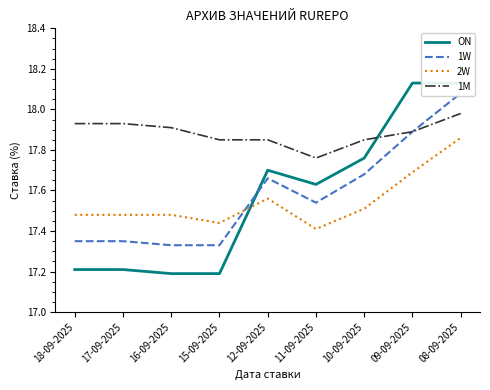

Between which two adjacent categories do 1M and ON first intersect?

10-09-2025 and 09-09-2025